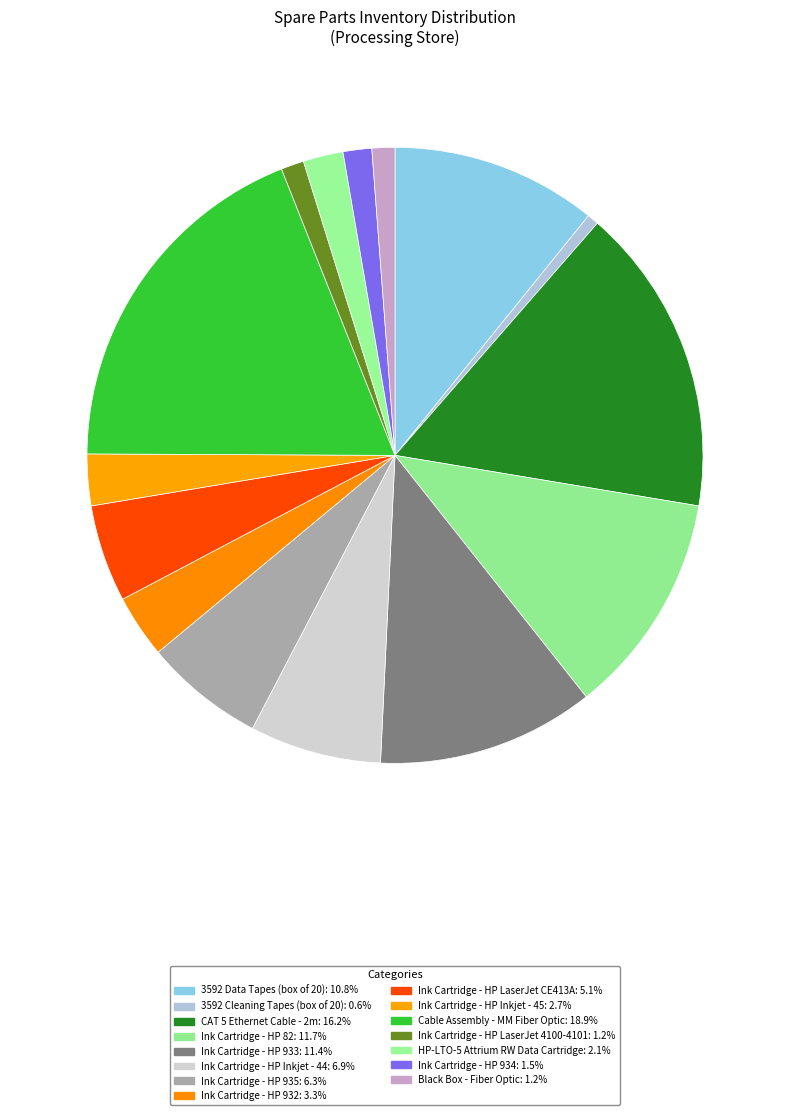

What percentage is NOT represented by Black Box - Fiber Optic?

98.8%